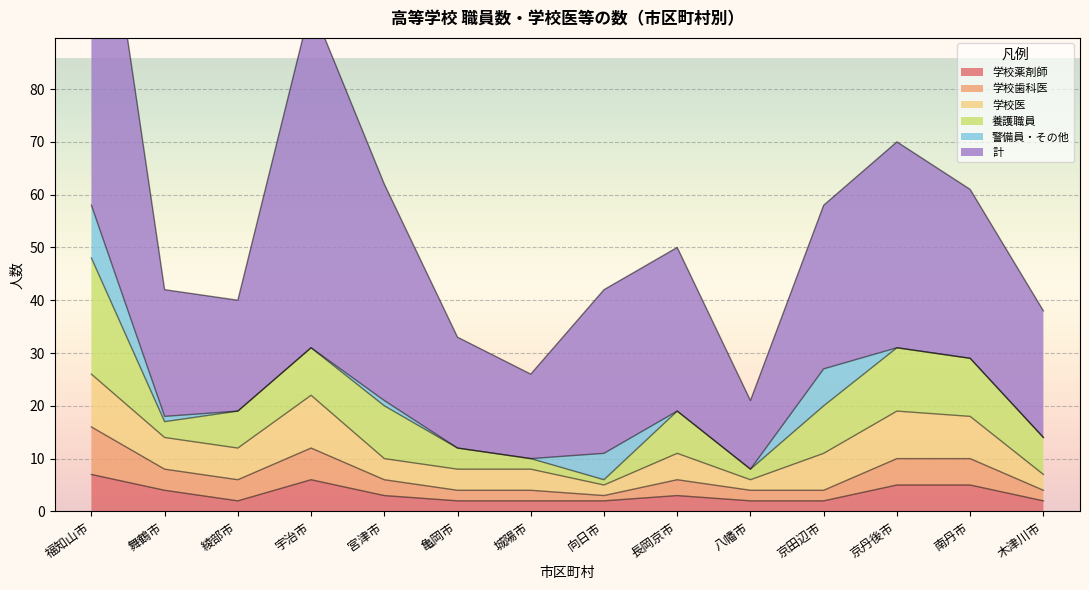

In 学校薬剤師, how many points are higher than both neighbors (excluding endpoints)?

2